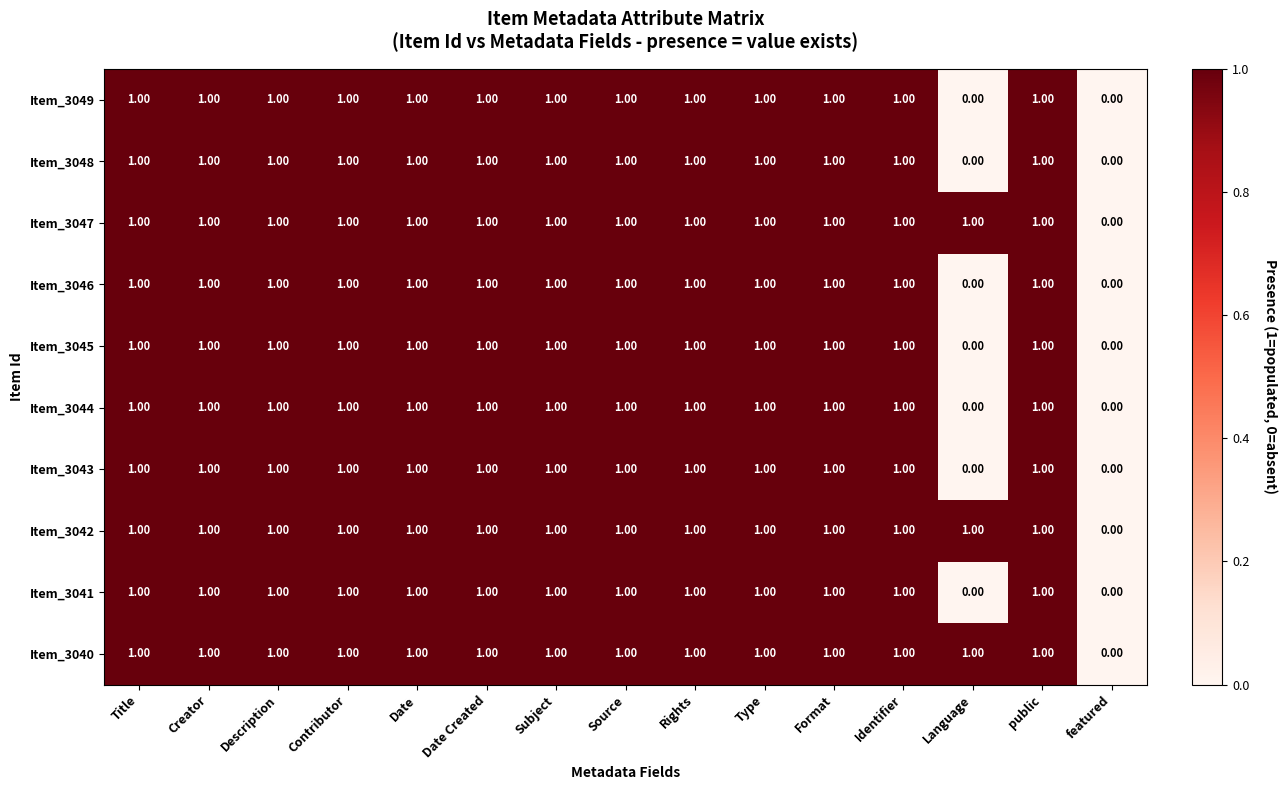

At which label is Item_3042 closest to 0?

featured